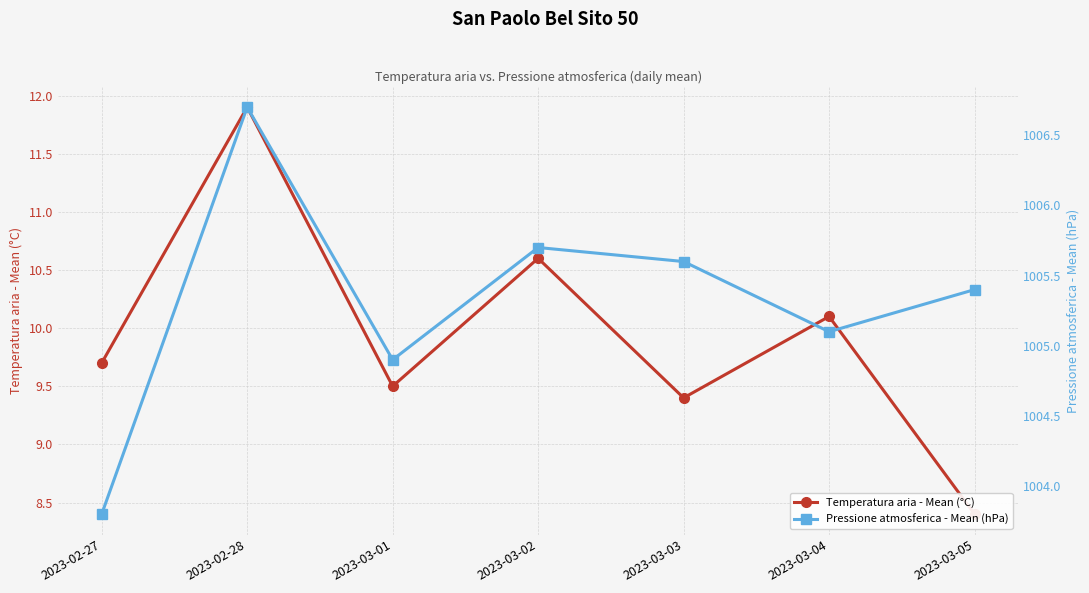

At which label is Pressione atmosferica - Mean (hPa) closest to 1005?

2023-03-01